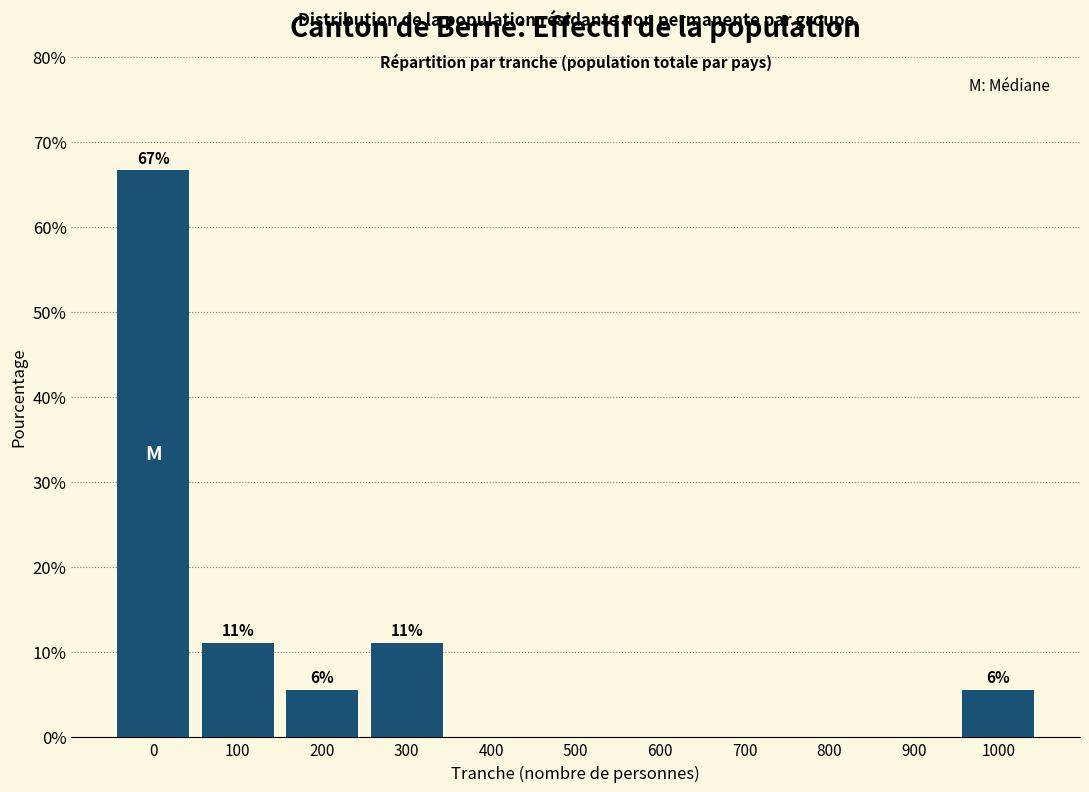

Reading left to right, extract all data points from this chart.

0=66.7	100=11.1	200=5.6	300=11.1	400=0.0	500=0.0	600=0.0	700=0.0	800=0.0	900=0.0	1000=5.6